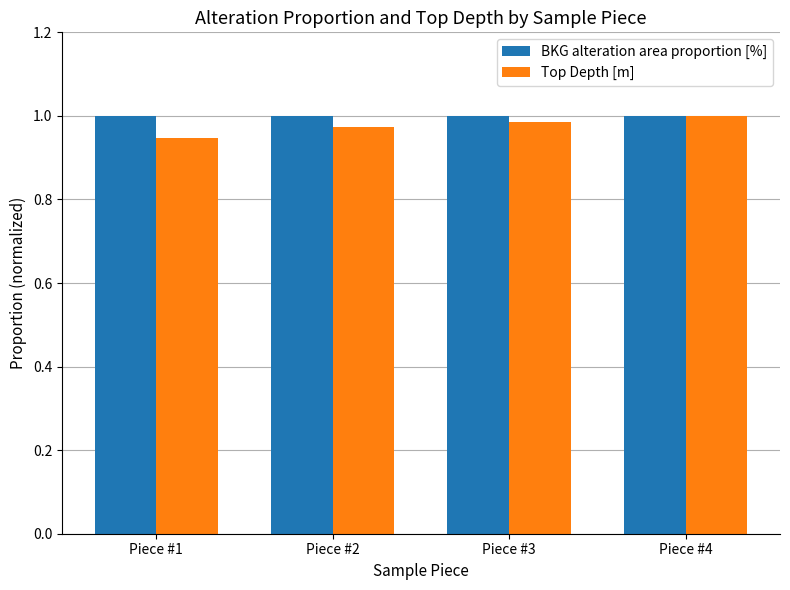

Does the chart contain stacked bars?

No